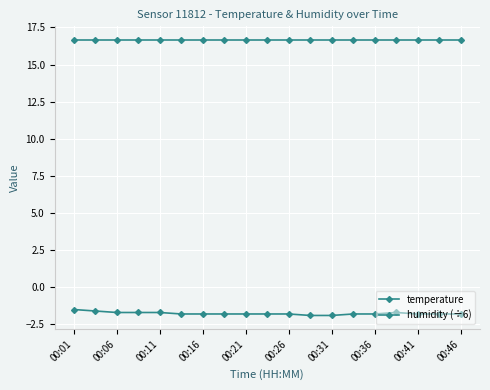

How many lines are shown in the chart?

2